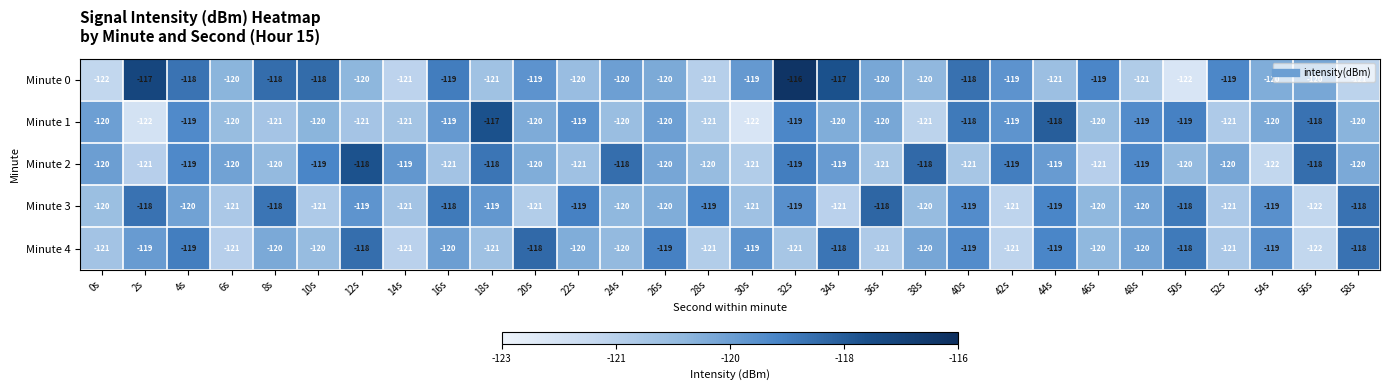

Is the value of Minute 0 at 46s greater than the value of Minute 2 at 54s?

Yes